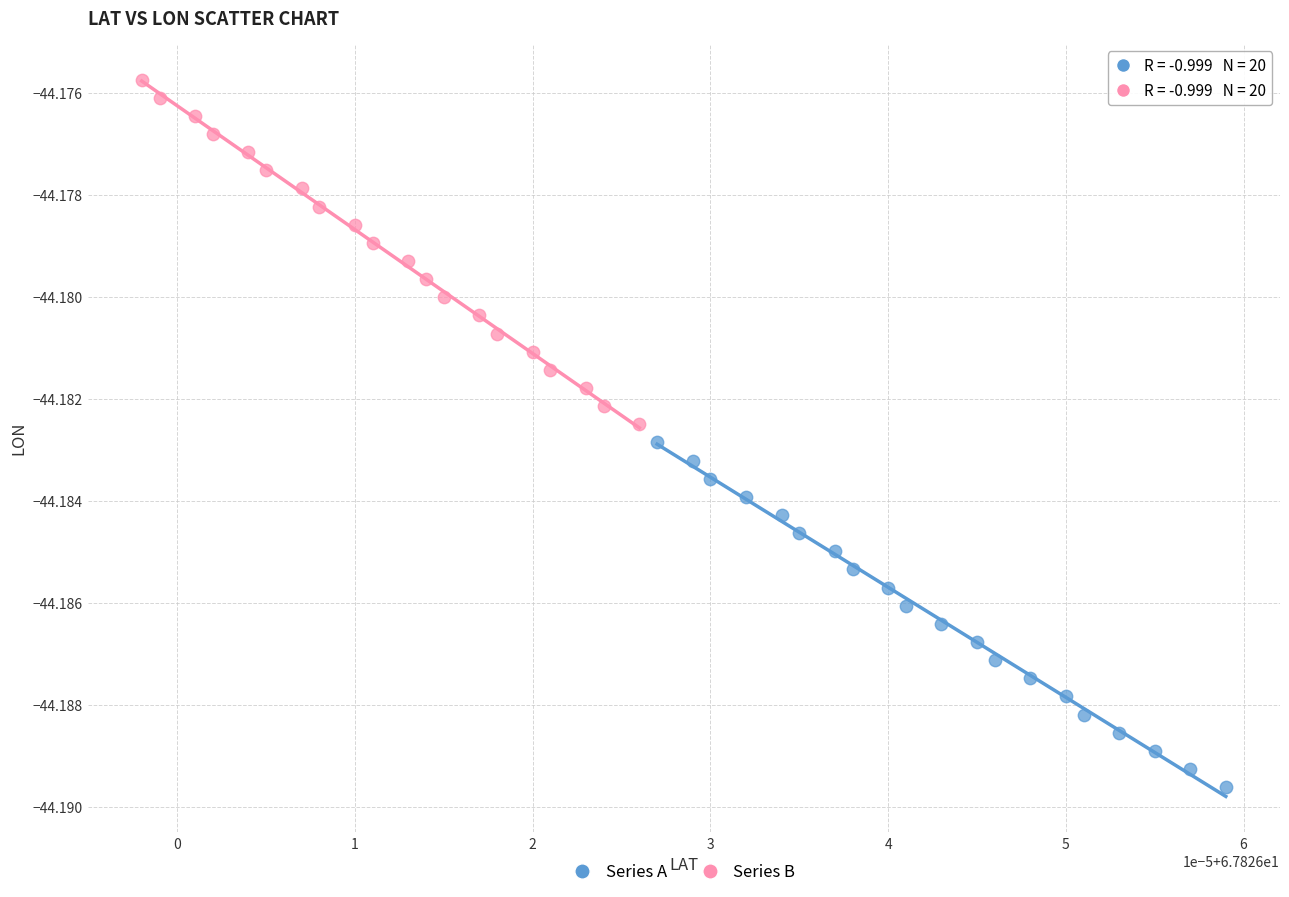

Which series contains the highest Y value?

Series B